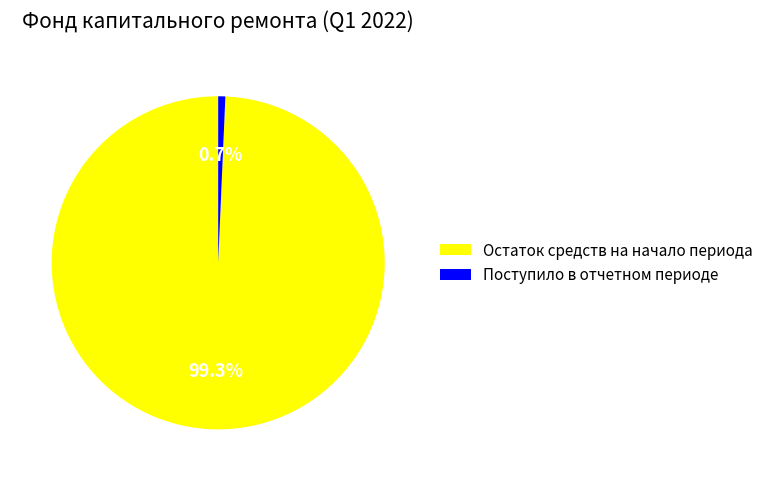

Which slice is the smallest?

Поступило в отчетном периоде